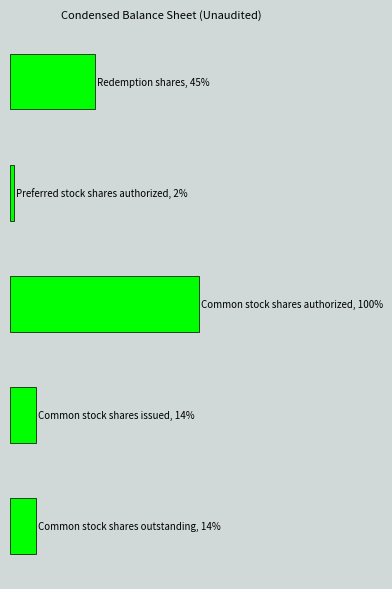

Are the bars horizontal?

Yes